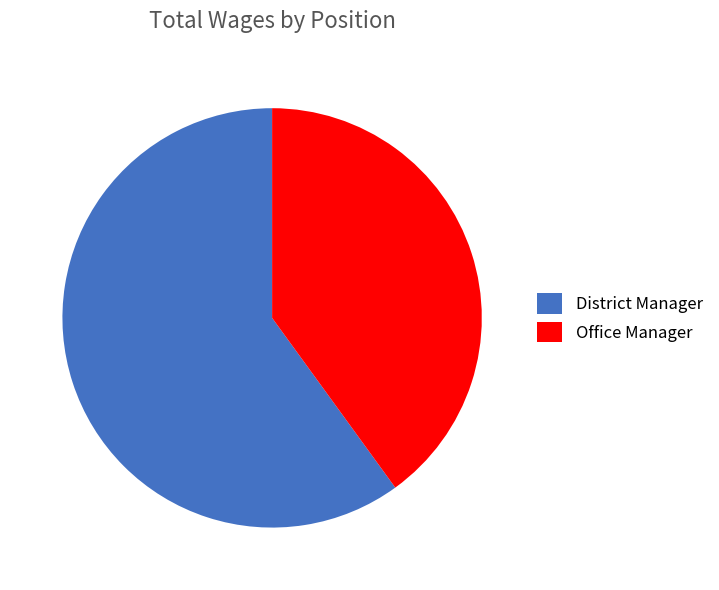

Rank the categories by value from highest to lowest.

District Manager, Office Manager